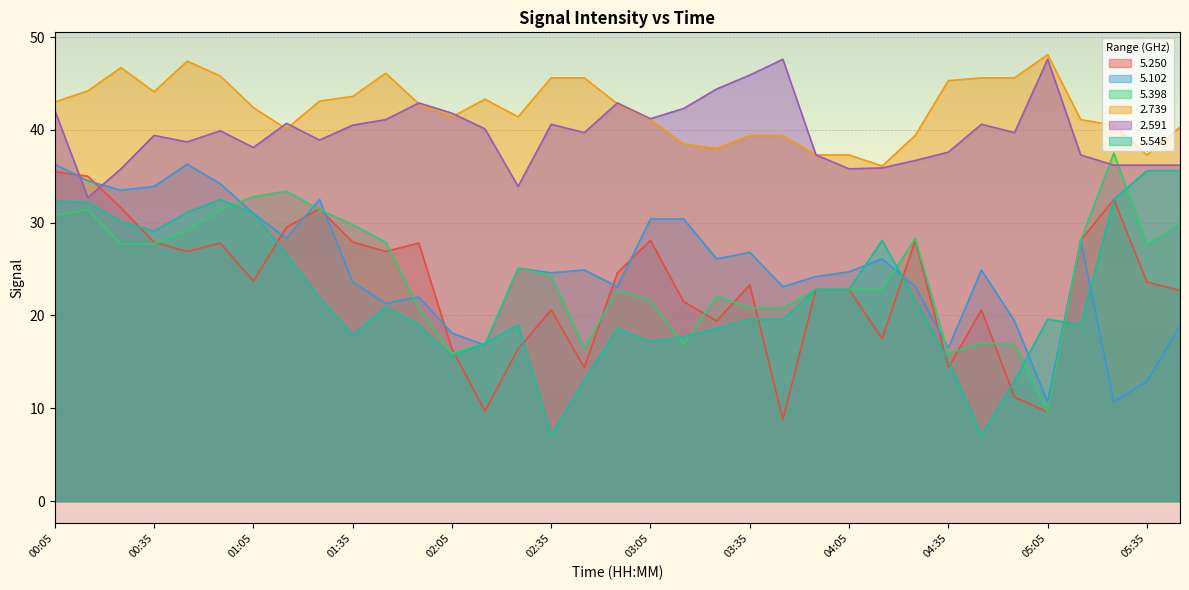

What position from the left is 05:35?

34